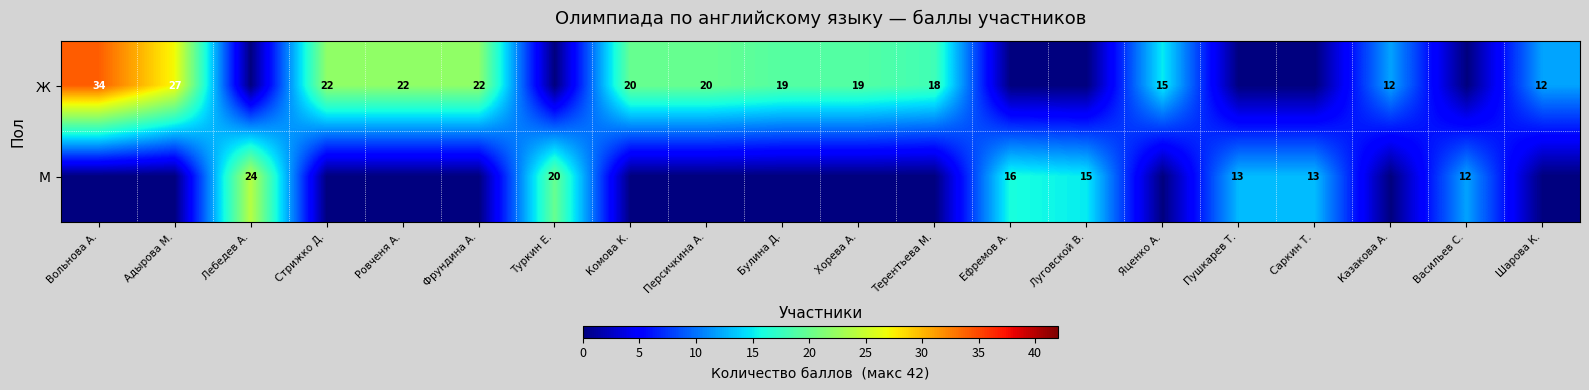

True or false: Ж has a value of 32 at Персичкина А..

False